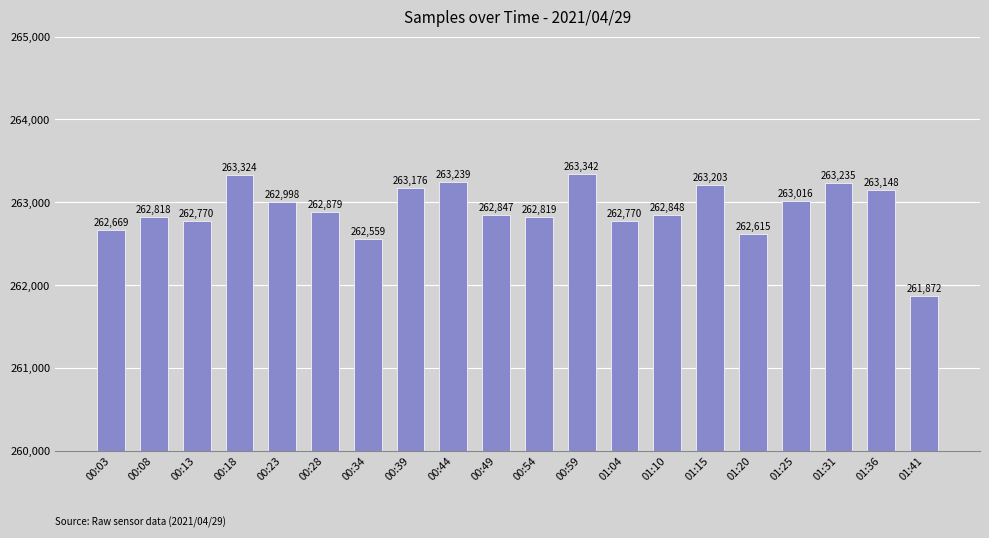

What is the change in value from 01:04 to 01:41?

-898